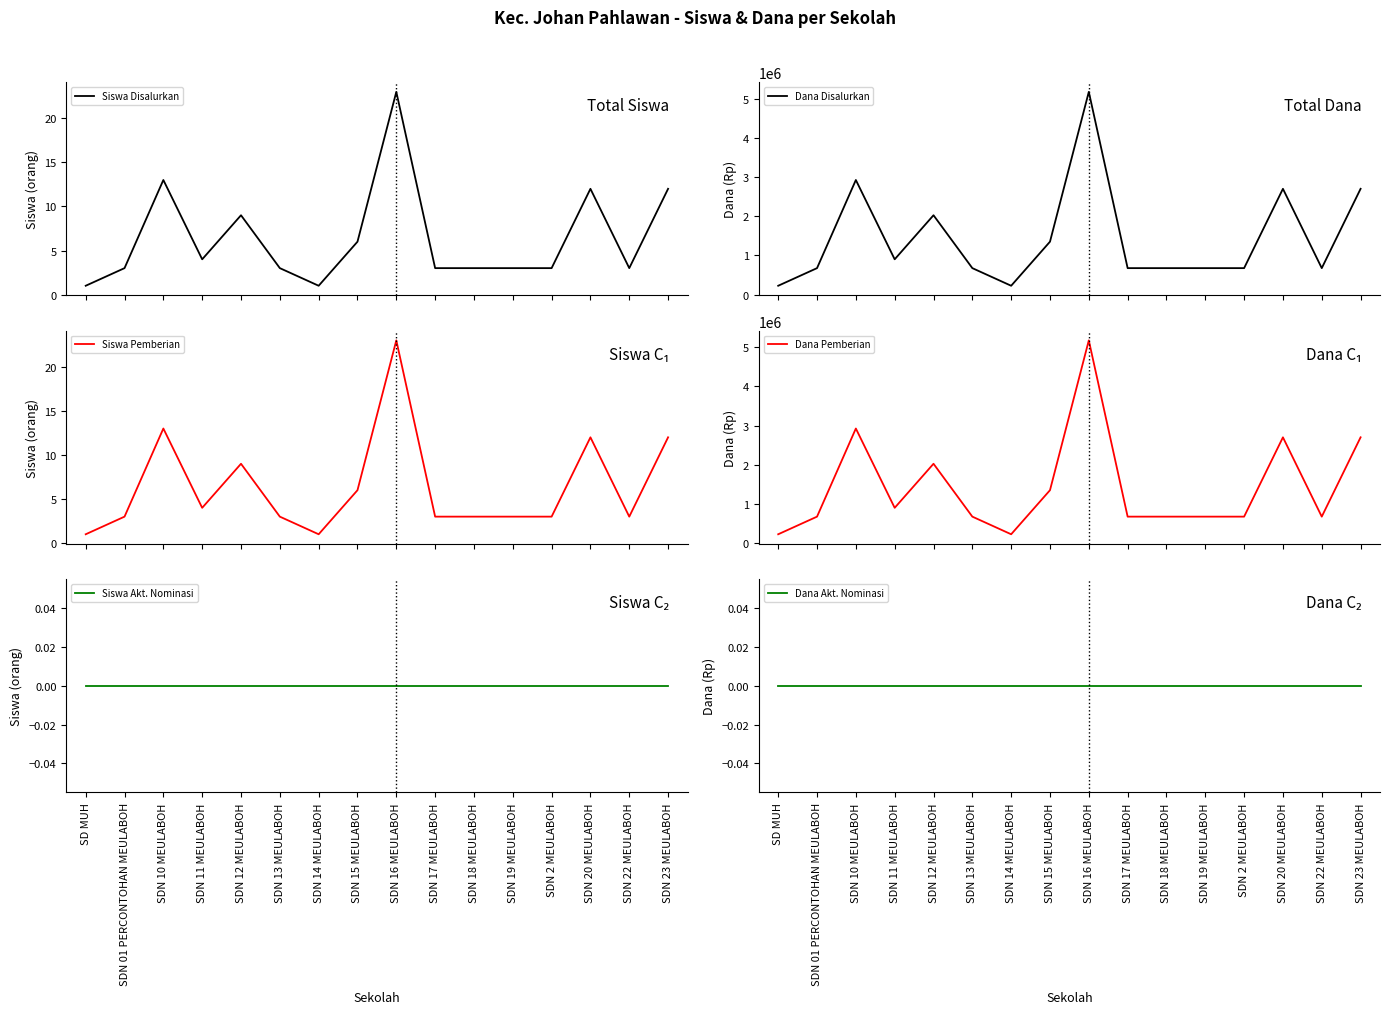

What position from the left is SDN 22 MEULABOH?

15